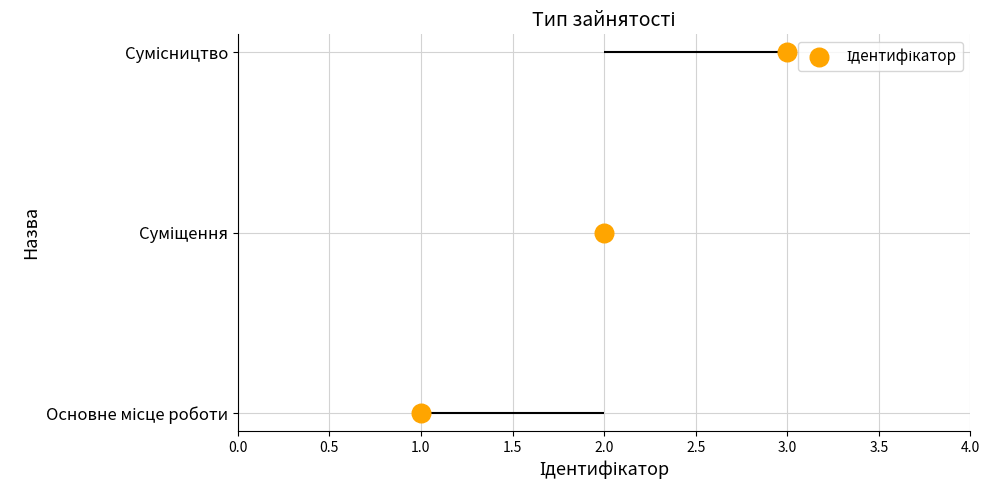

What is the change in value from 1.0 to 2.0?

+1